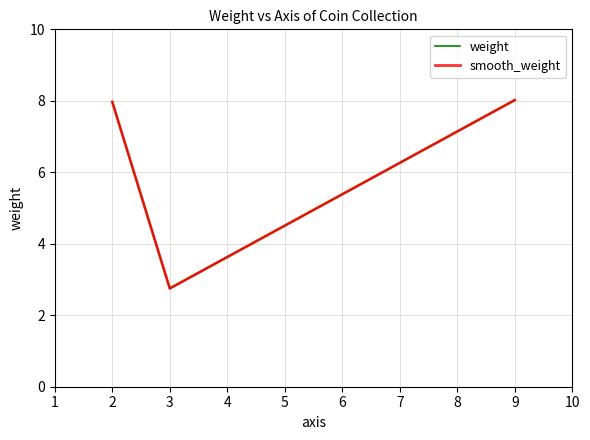

Is this an area chart (filled region under the line)?

No